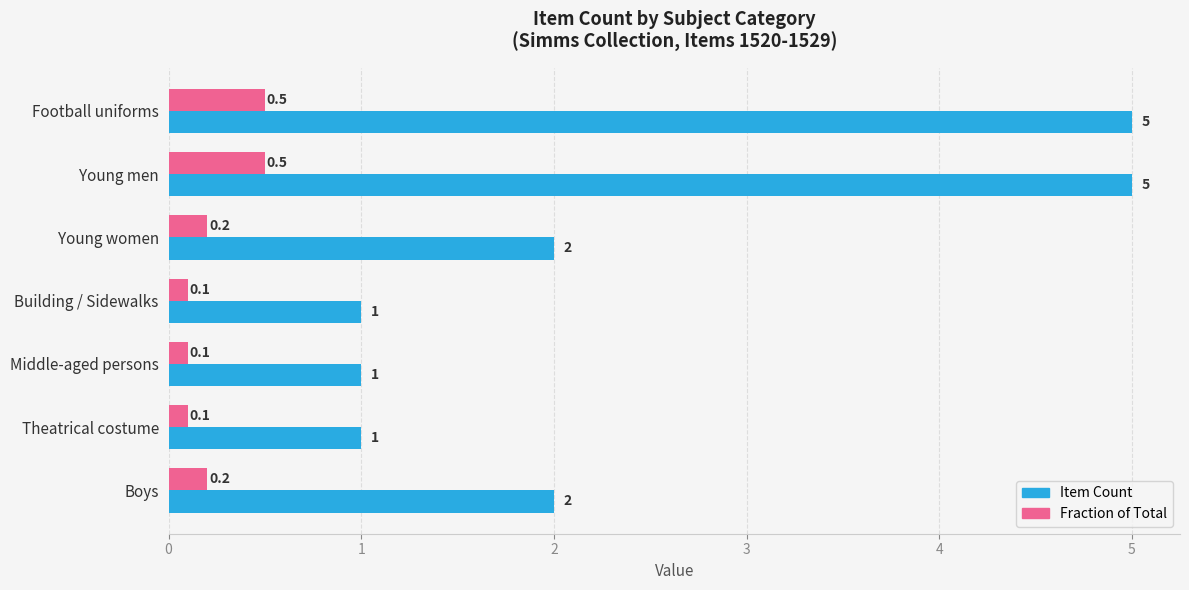

What is the maximum value shown in the chart?

5.0